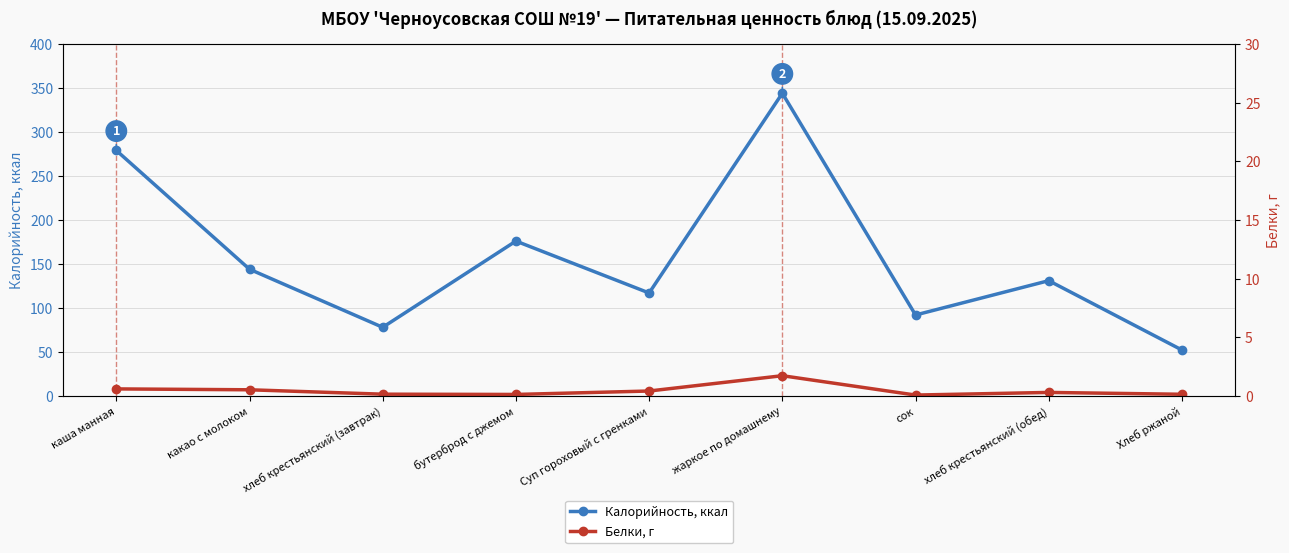

True or false: Калорийность, ккал and Белки, г intersect in this chart.

False